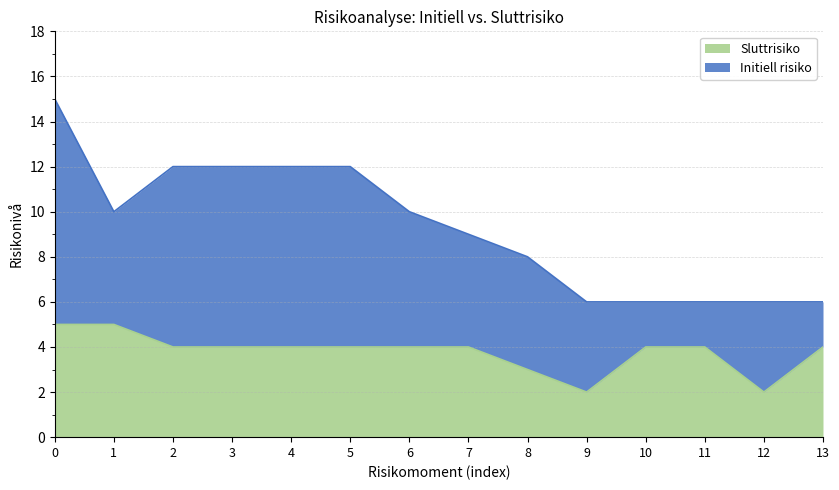

What is the maximum value for Sluttrisiko?

5